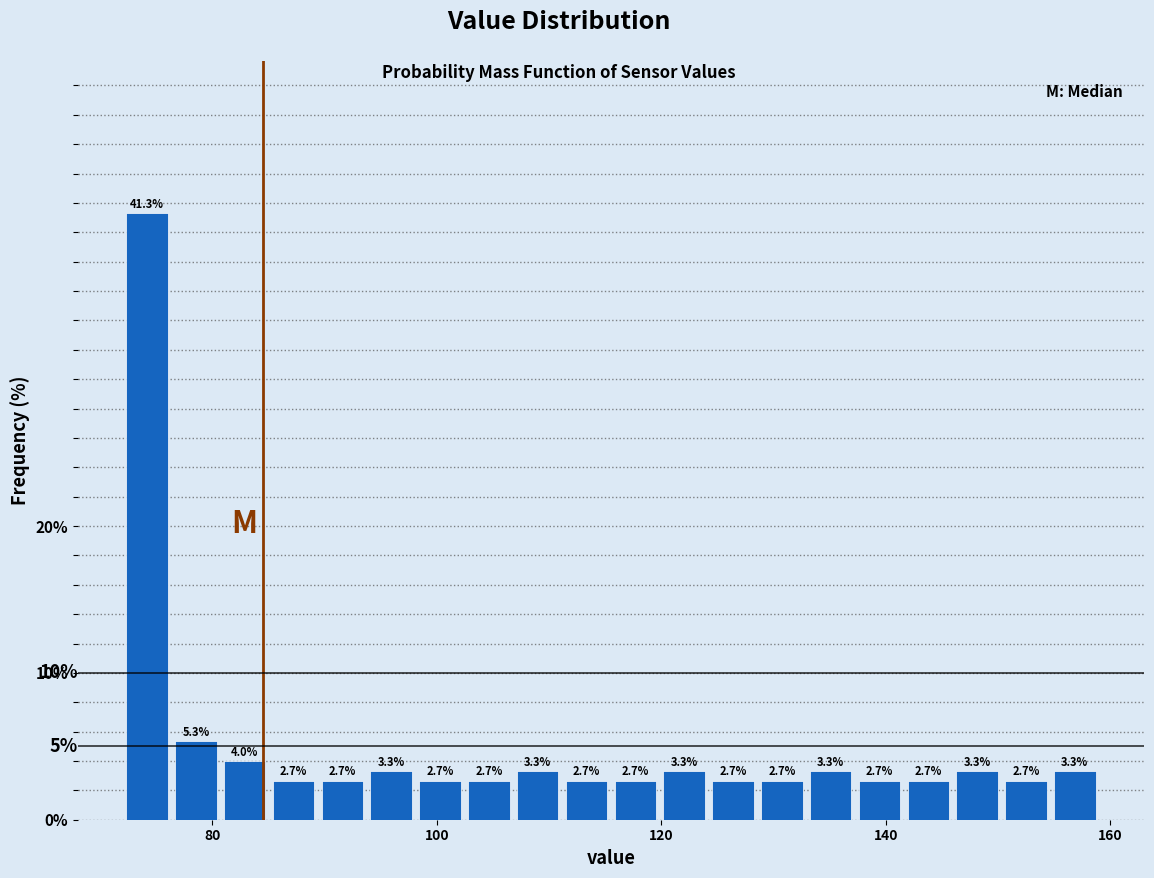

Around what value on the x-axis is the tallest bar? Give the approximate position of its centre, as read against the axis.

74